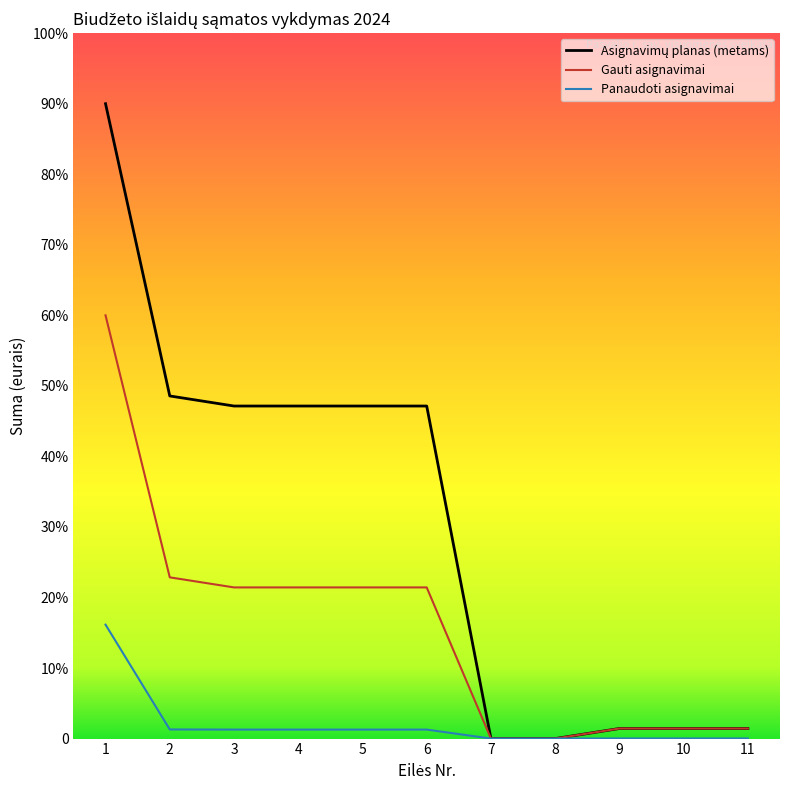

List the labels in order of Asignavimų planas (metams) value, smallest first.

7, 8, 9, 10, 11, 3, 4, 5, 6, 2, 1